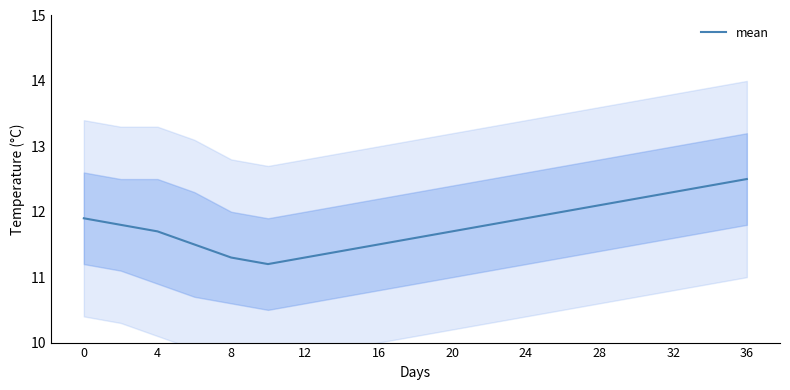

What is the minimum value for mean?

11.2